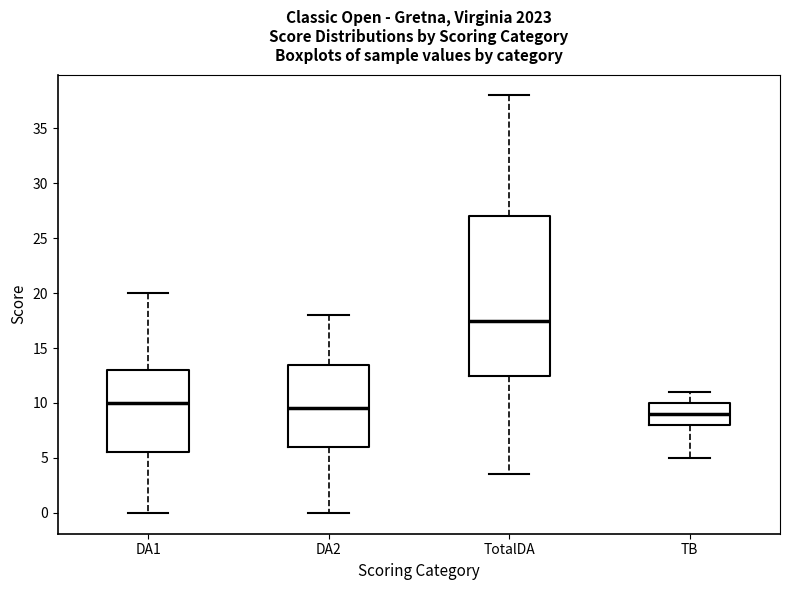

Which box is the tallest, from its lower edge to its upper edge?

TotalDA